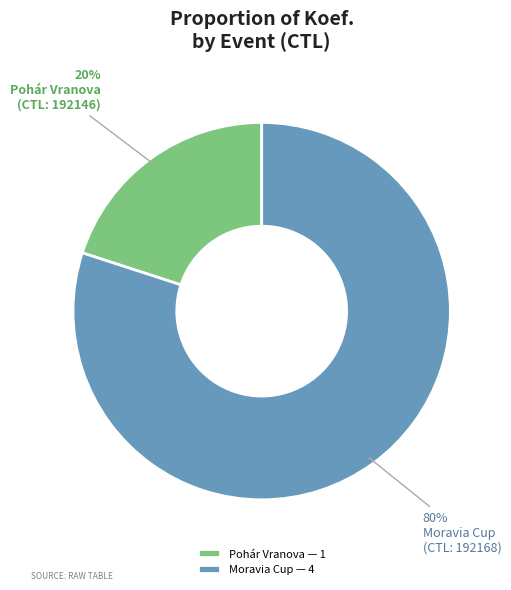

Which category has the smallest portion of the pie?

Pohár Vranova — 1